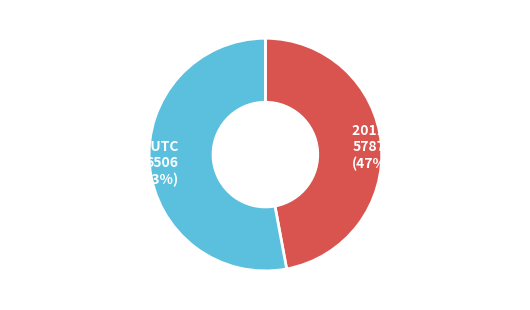

Do 2011-11-24 19:50:06 UTC and 2013-06-04 20:16:02 UTC together represent more than half of the pie?

Yes